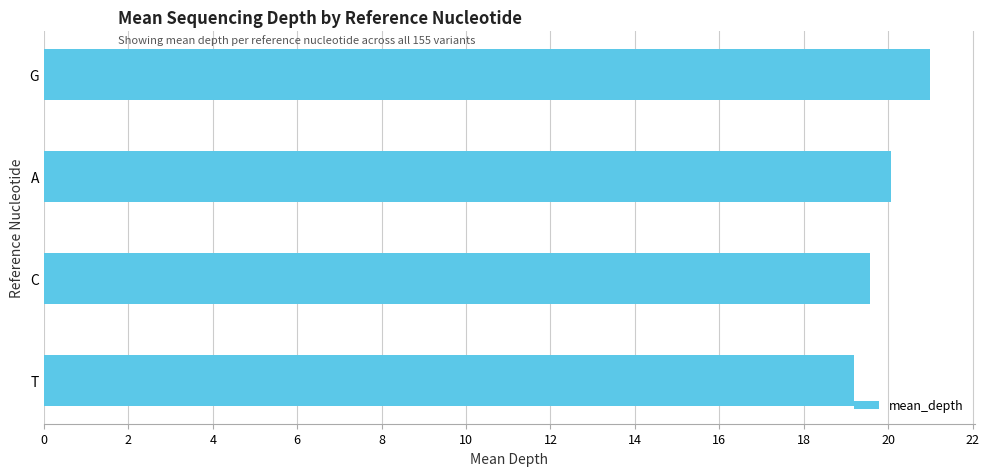

Does the chart contain any negative values?

No